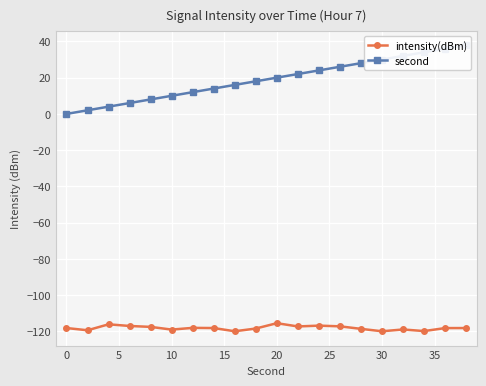

List the series in order of their peak value, highest first.

second, intensity(dBm)